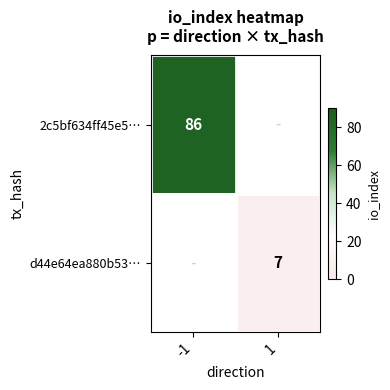

Is it true that d44e64ea880b53… equals 7 at 1?

True